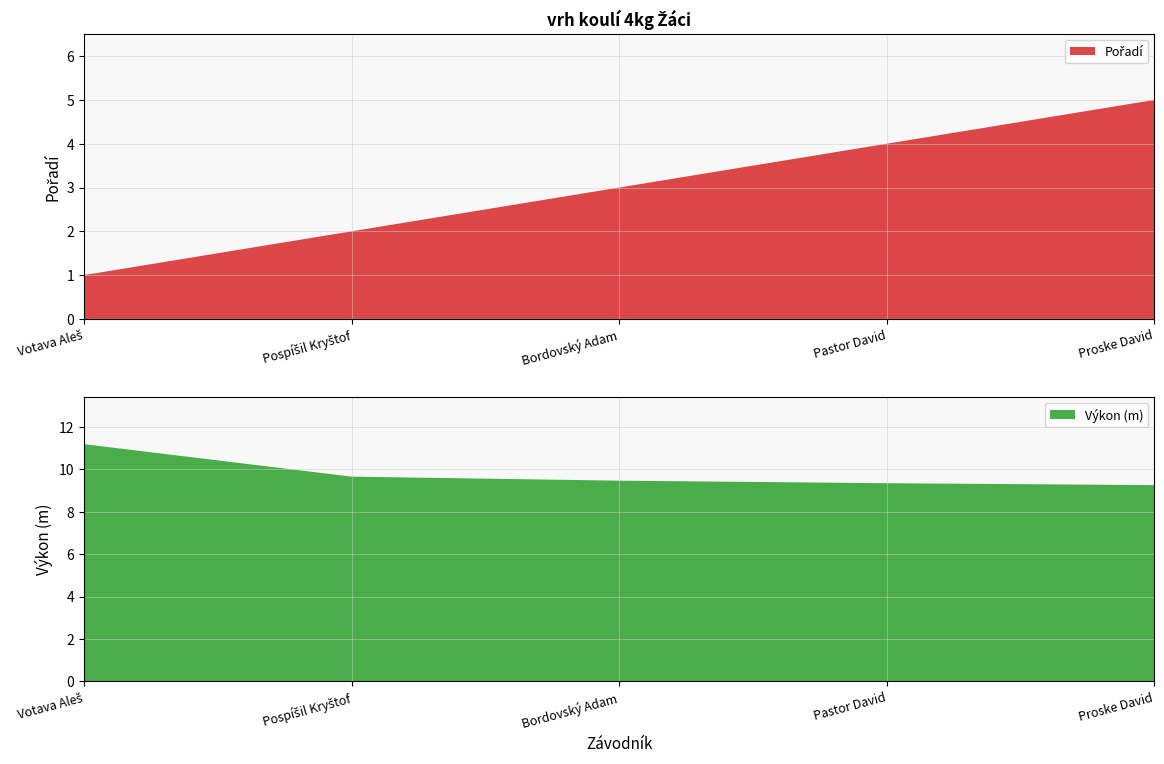

Reading right to left, what are all the values shown in this chart?

Pořadí: 5.0	4.0	3.0	2.0	1.0
Výkon: 9.2	9.3	9.5	9.7	11.2